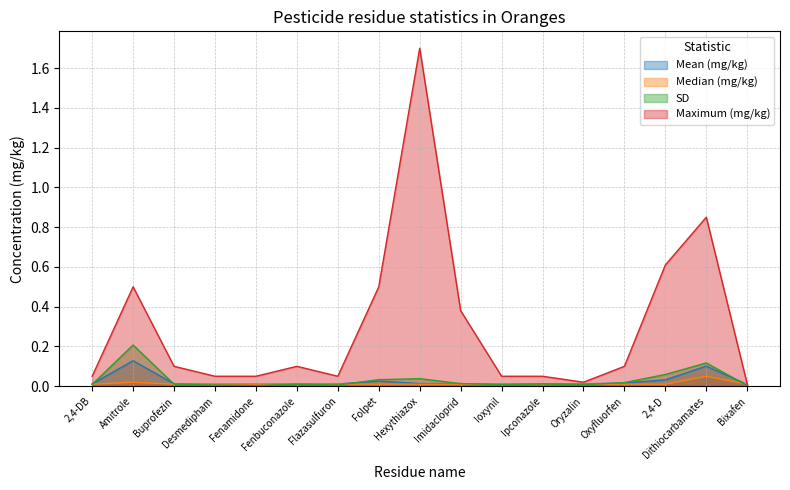

Which category has the lowest value in the Median (mg/kg) series?

2,4-DB